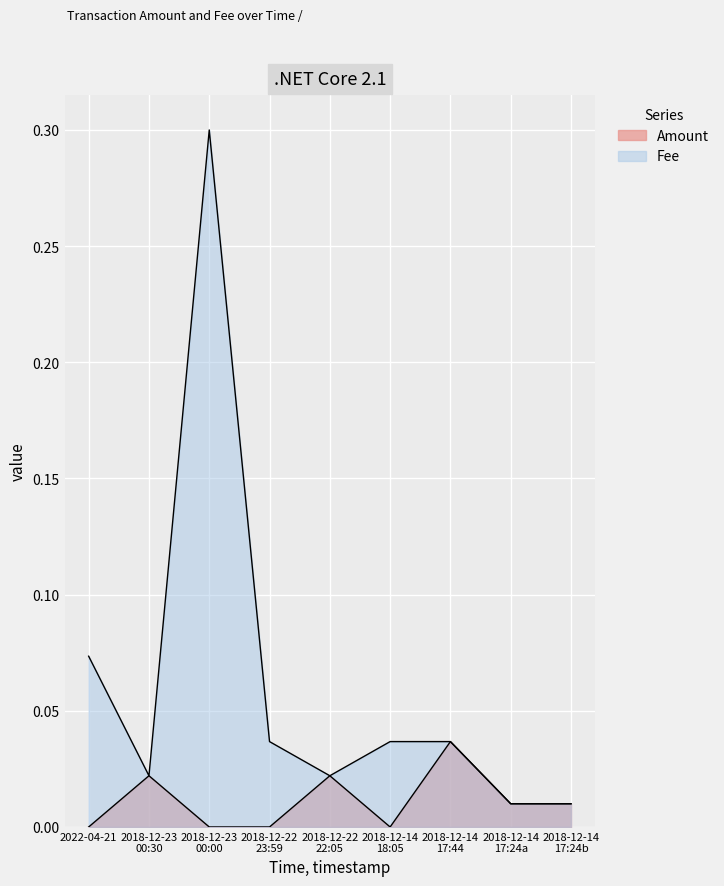

What is the difference between the second highest and minimum values in the Fee series?

0.1